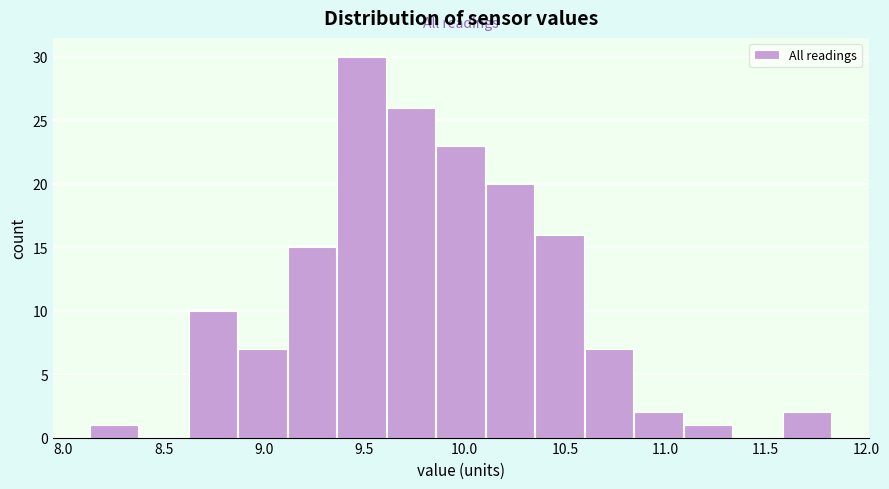

Which range on the x-axis has the tallest bar?

9.35 to 9.60